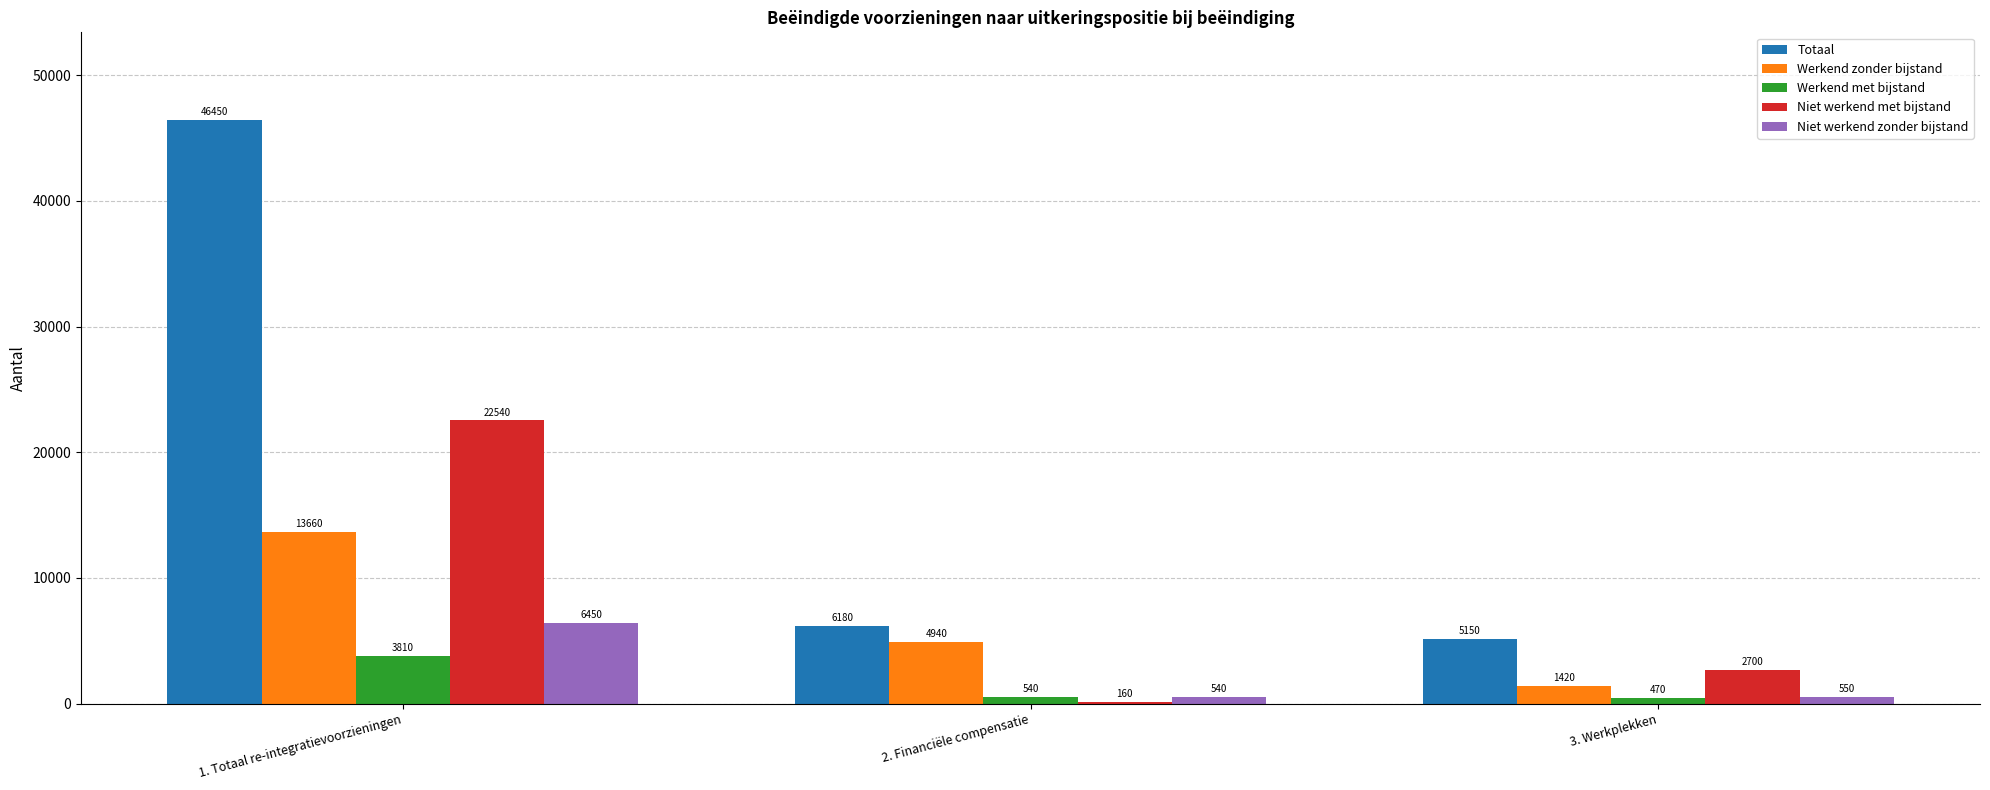

At which category does the chart reach its peak across all series?

1. Totaal re-integratievoorzieningen